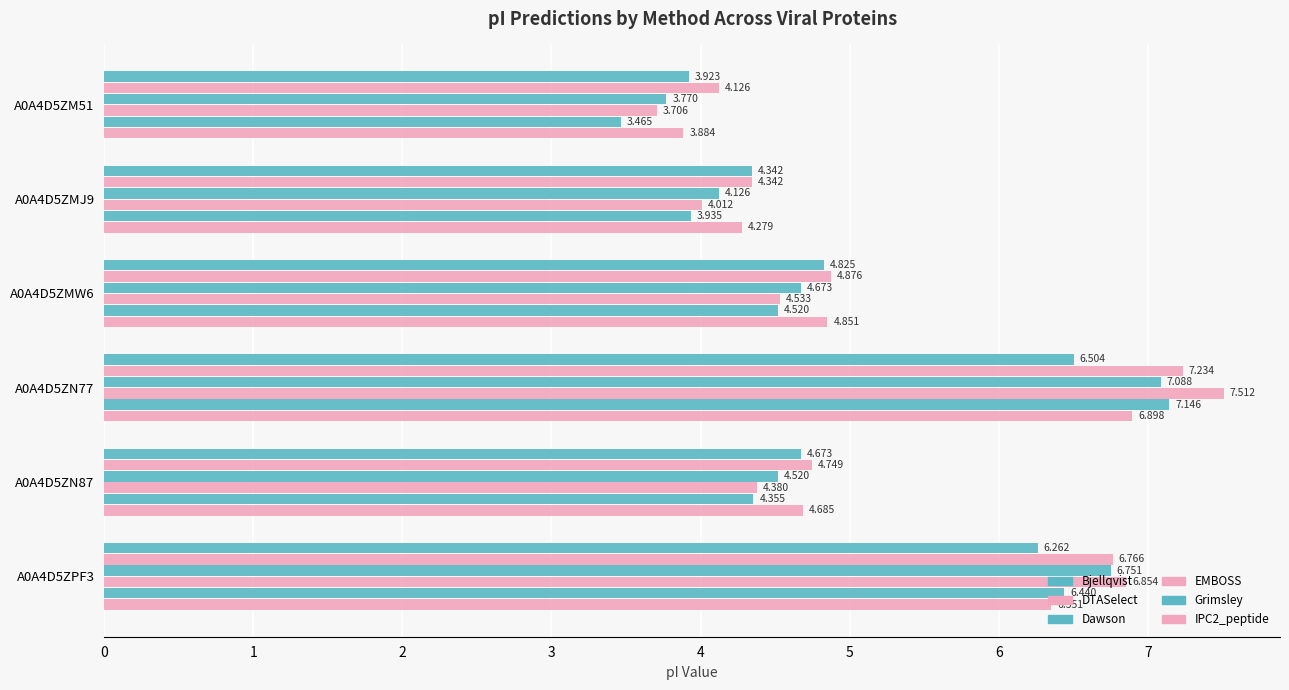

What is the maximum value shown in the chart?

7.5